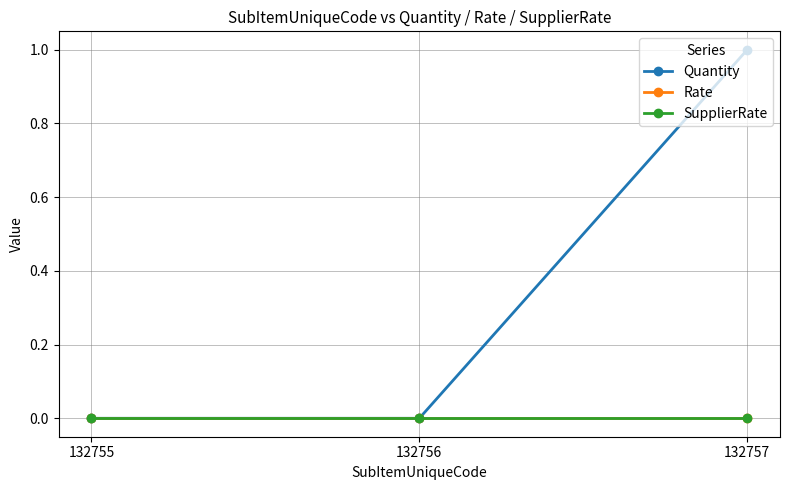

Reading left to right, list all the values displayed in this chart.

Quantity: 132755=0	132756=0	132757=1
Rate: 132755=0	132756=0	132757=0
SupplierRate: 132755=0	132756=0	132757=0